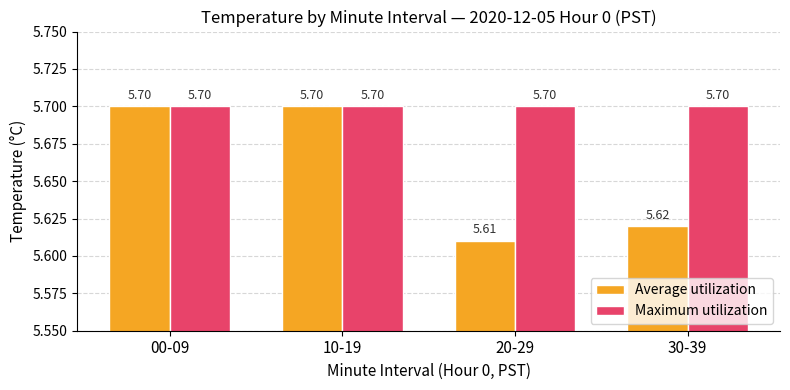

How many bars are there in each group?

2